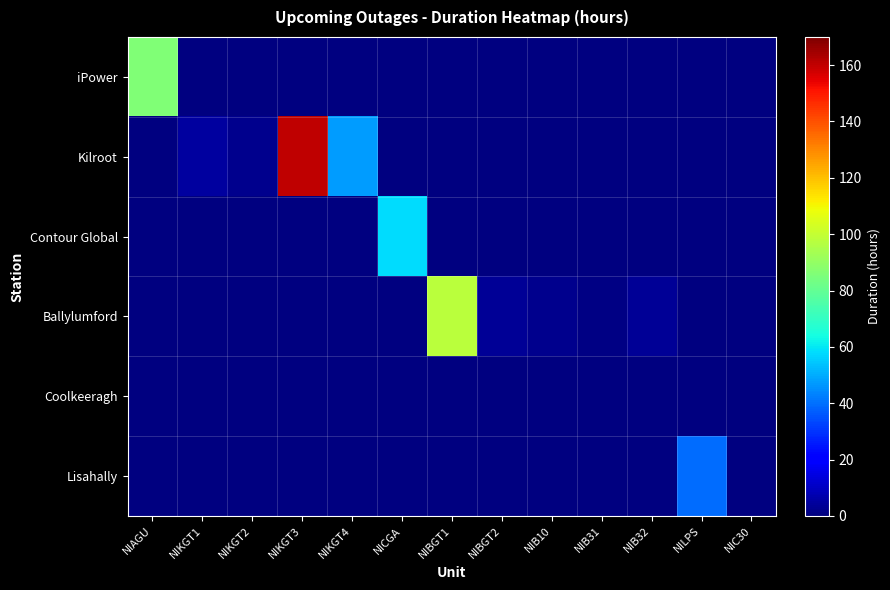

Between NIB31 and NIKGT1, which is larger?

NIKGT1